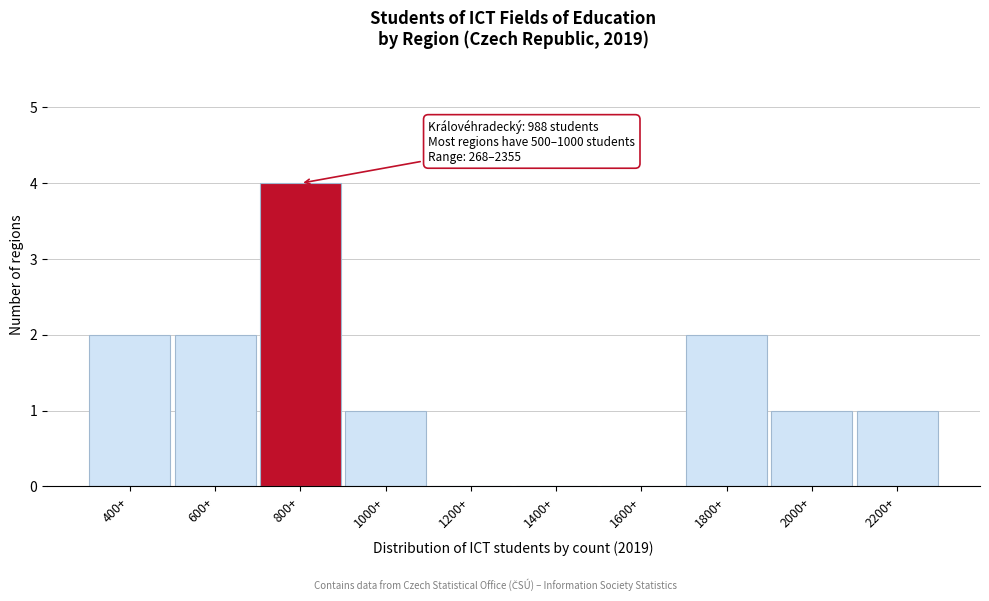

Reading left to right, extract all data points from this chart.

400+=2	600+=2	800+=4	1000+=1	1200+=0	1400+=0	1600+=0	1800+=2	2000+=1	2200+=1